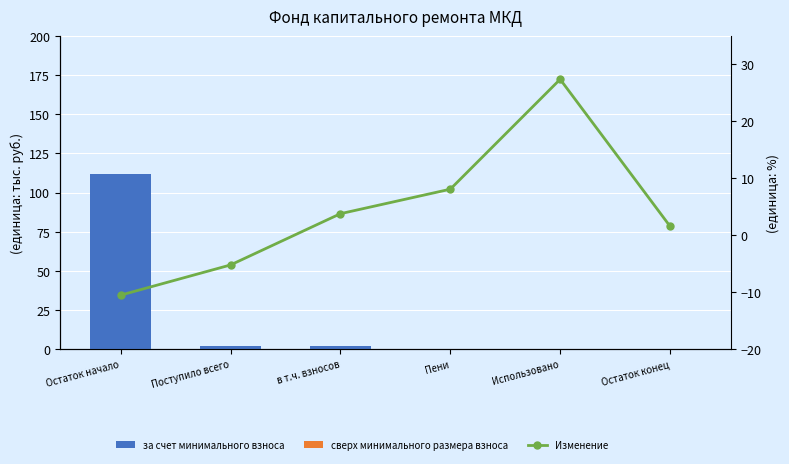

Are the bars grouped side by side (vs. stacked)?

Yes